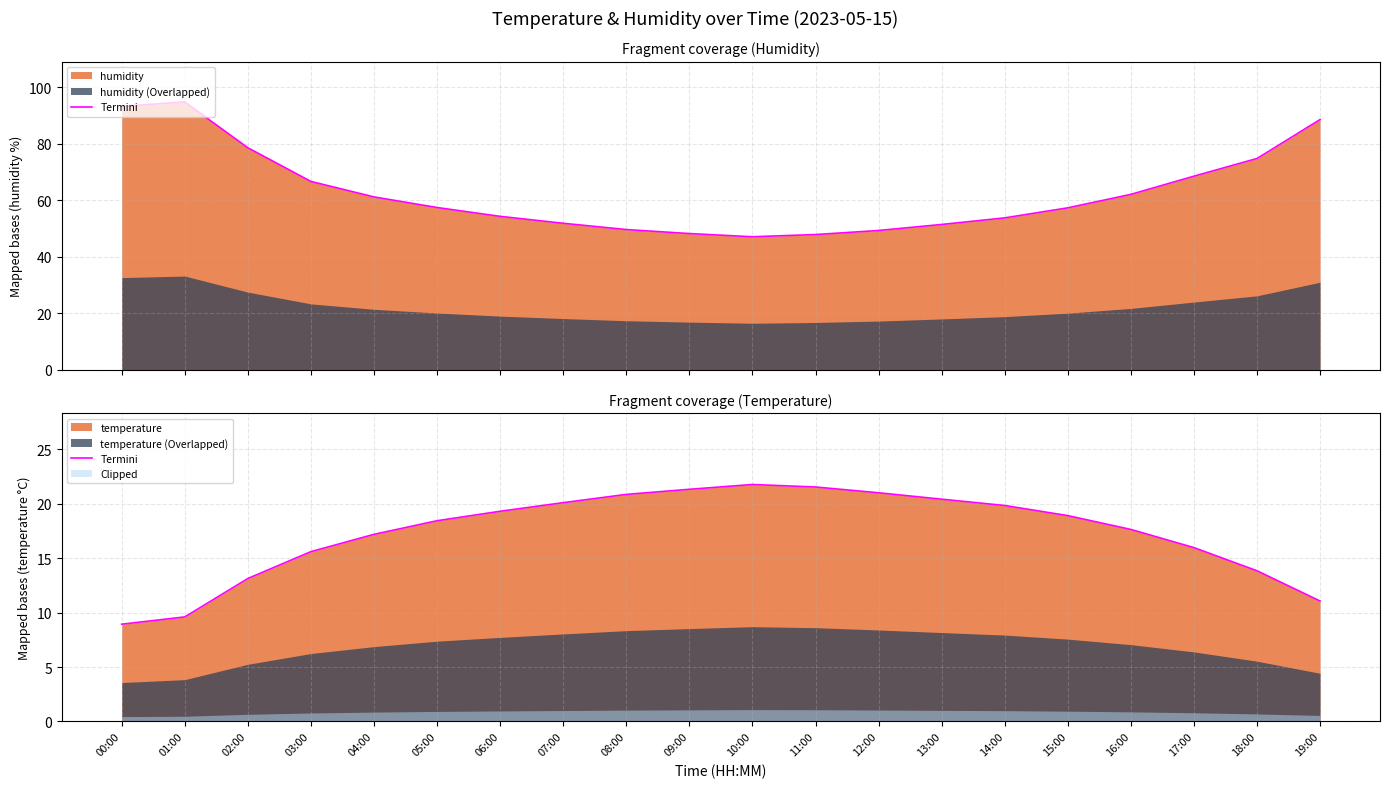

Does the chart have visible grid lines?

Yes